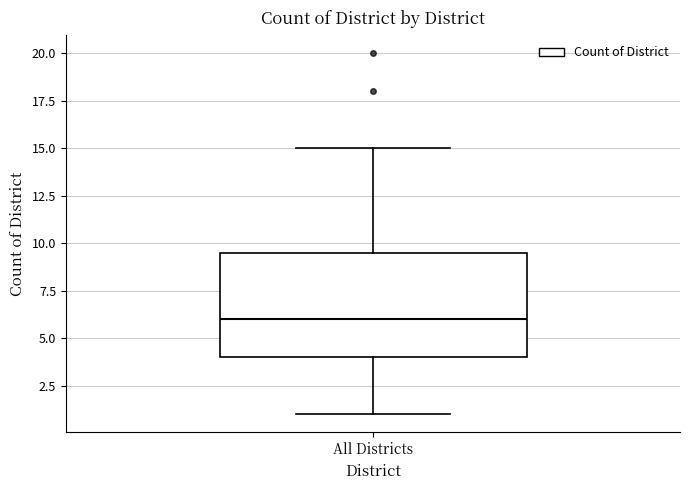

Transcribe this box plot: give where the median line is, the range the box spans, and where the two whiskers end, as read against the y-axis. The values are not printed on the chart, so give them approximately, as read against the axis.

median 6.0, box 4.0 to 9.5, whiskers 1.0 to 15.0